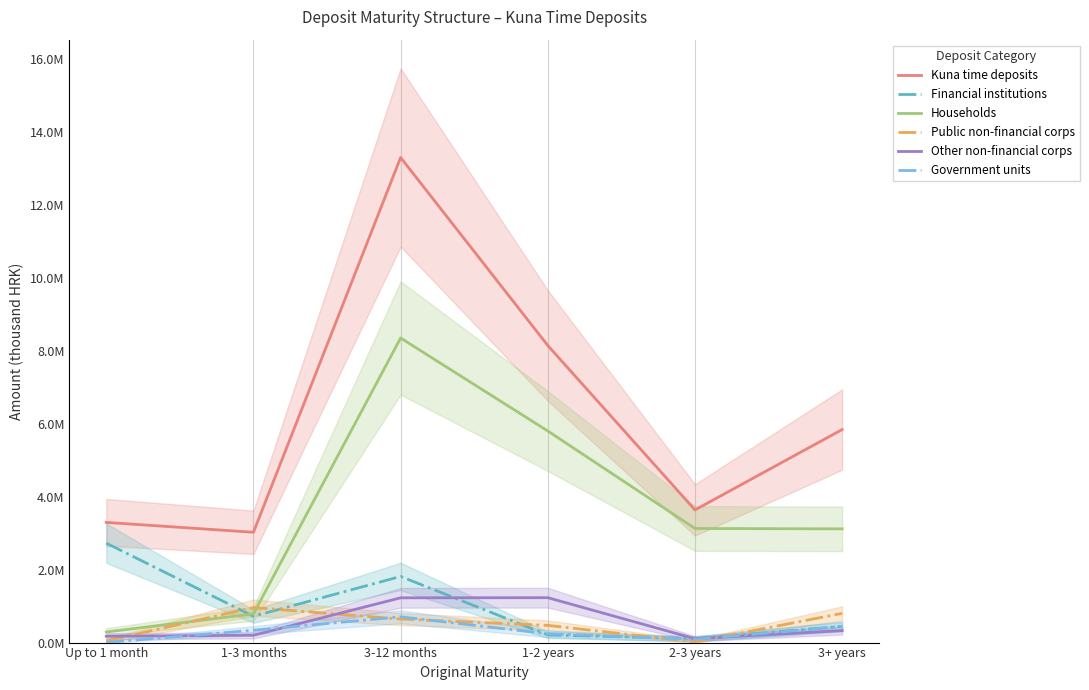

Count the number of data series in this chart.

6